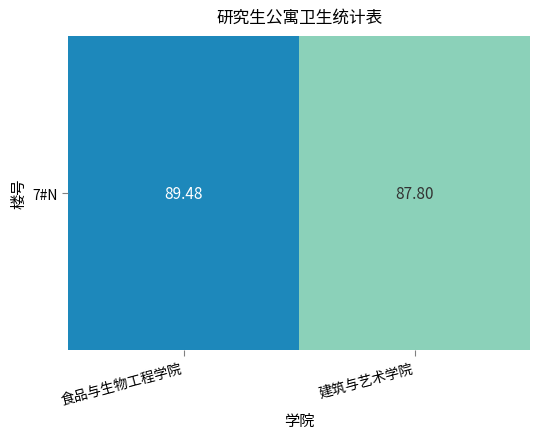

Which label corresponds to the largest value in the chart?

食品与生物工程学院